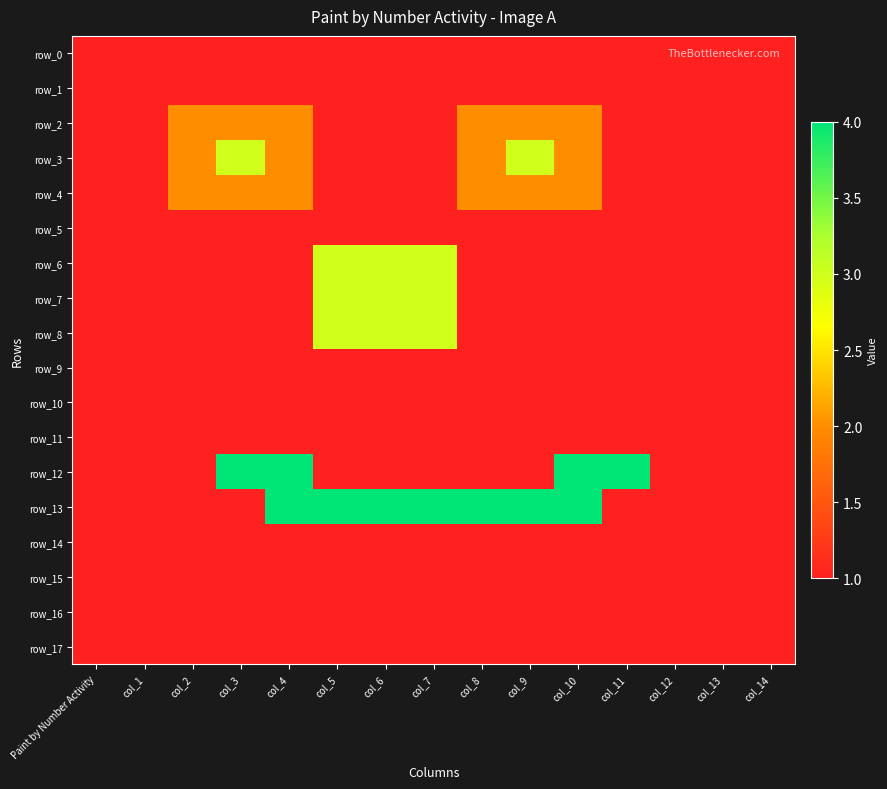

Rank the series by their maximum value, from highest to lowest.

row_12, row_13, row_3, row_6, row_7, row_8, row_2, row_4, row_0, row_1, row_5, row_9, row_10, row_11, row_14, row_15, row_16, row_17